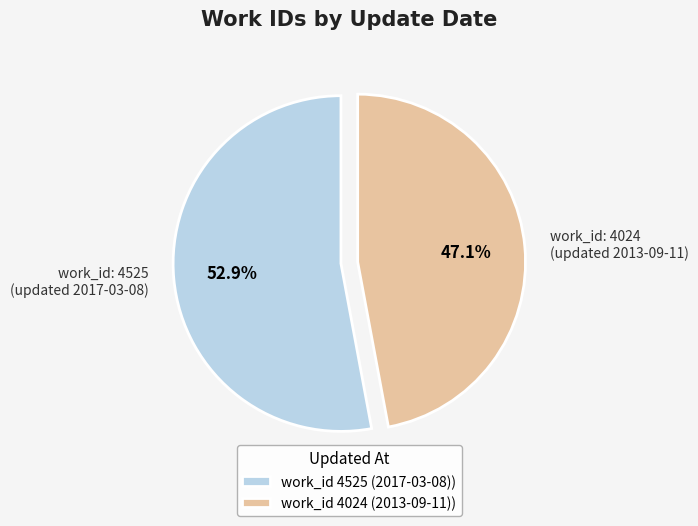

Is work_id: 4525 (updated 2017-03-08) the majority of the pie?

Yes